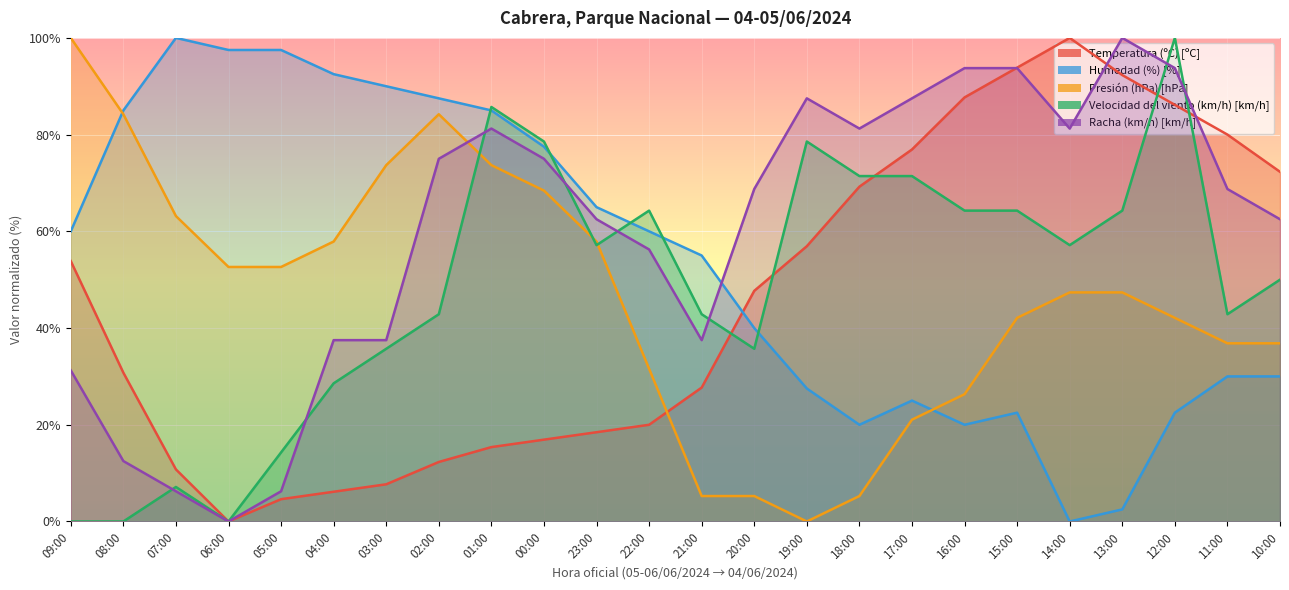

How many times do Racha (km/h) and Velocidad del viento (km/h) cross each other?

8